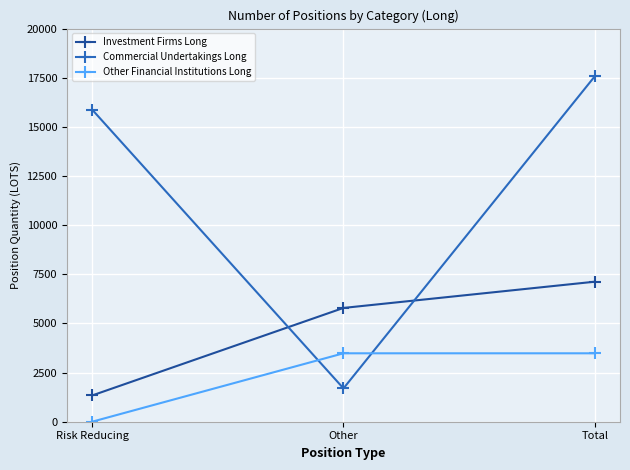

What is the maximum value for Commercial Undertakings Long?

17578